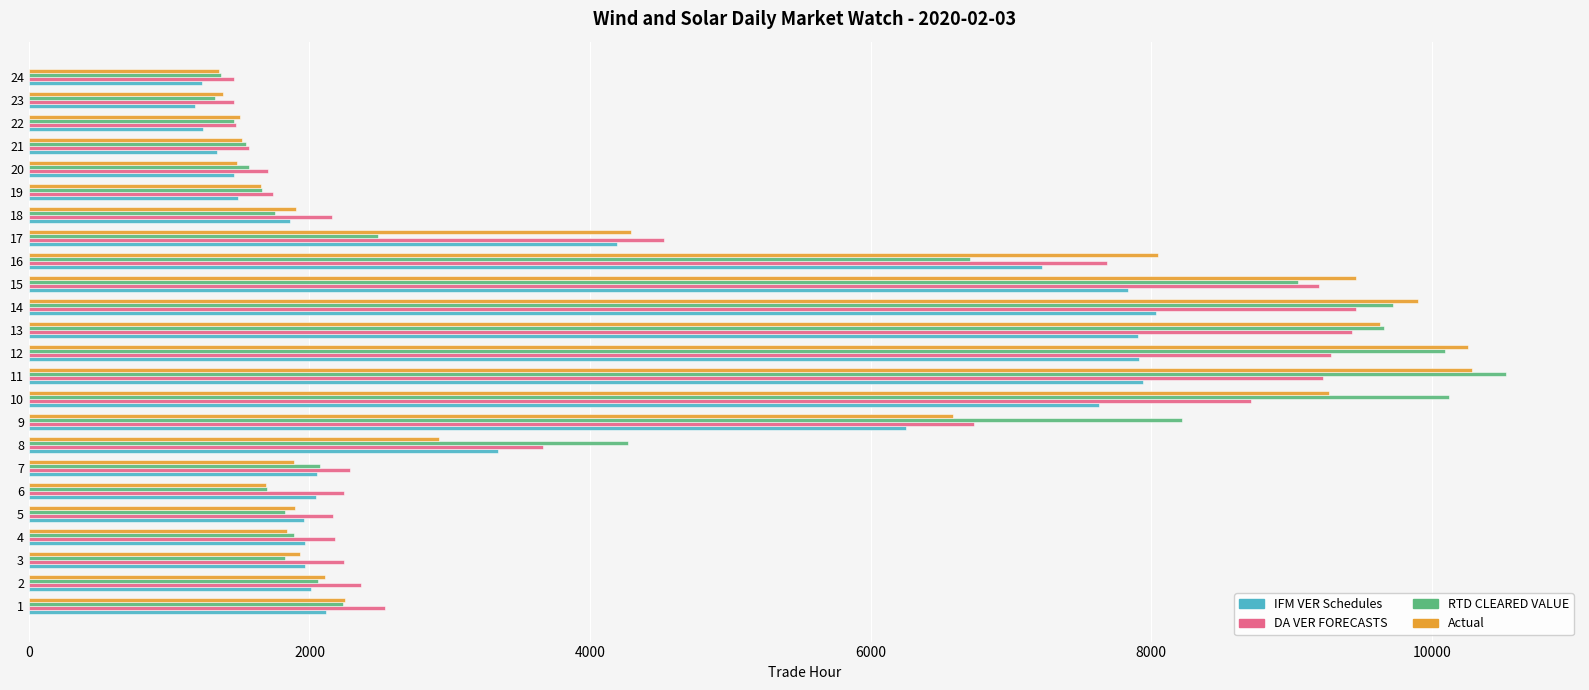

At which category is the sum across all series the highest?

11